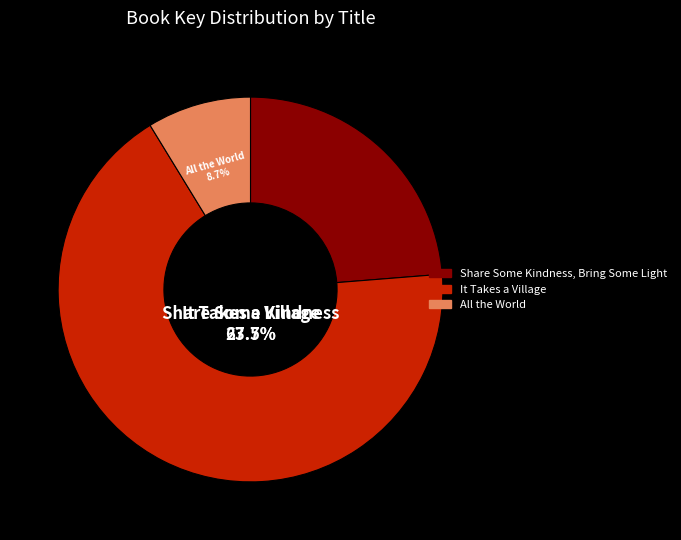

Between All the World and It Takes a Village, which is larger?

It Takes a Village